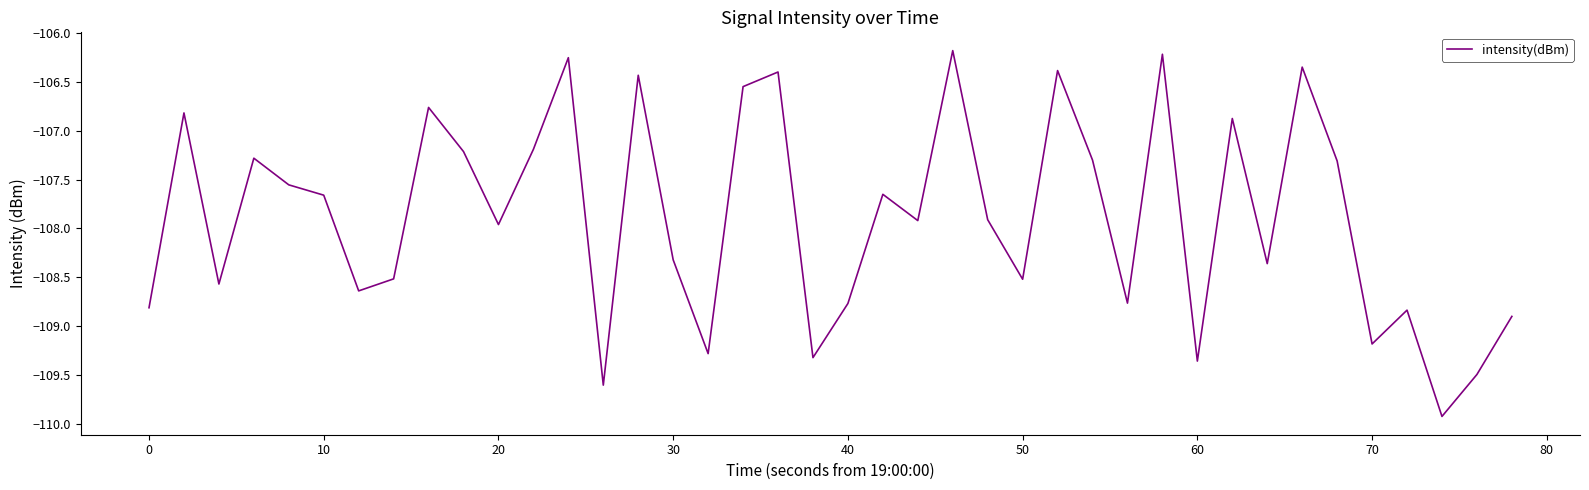

What is the difference between the second highest and second lowest values?

3.4